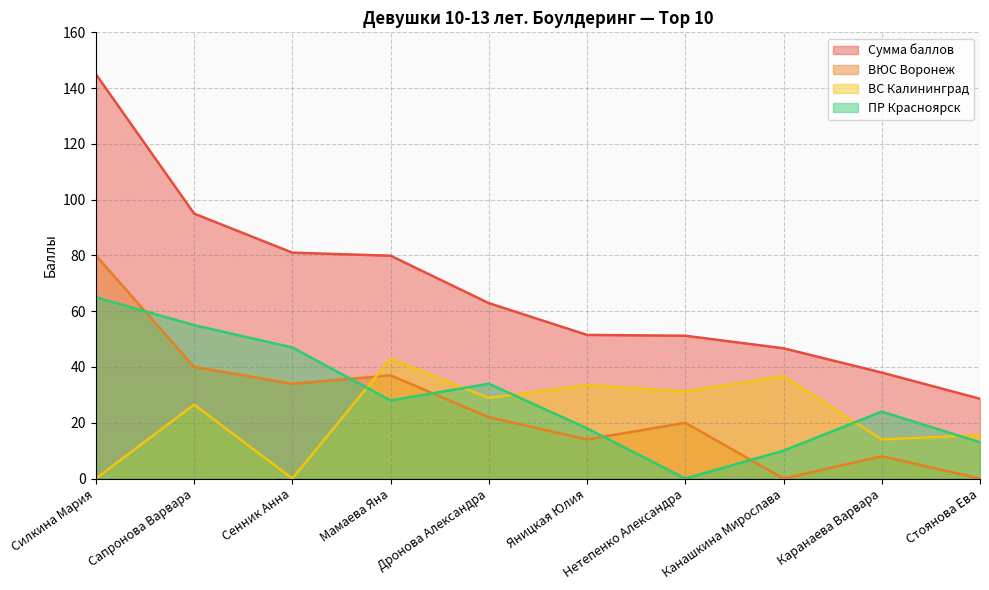

How many values in the ВЮС Воронеж series exceed 22?

4